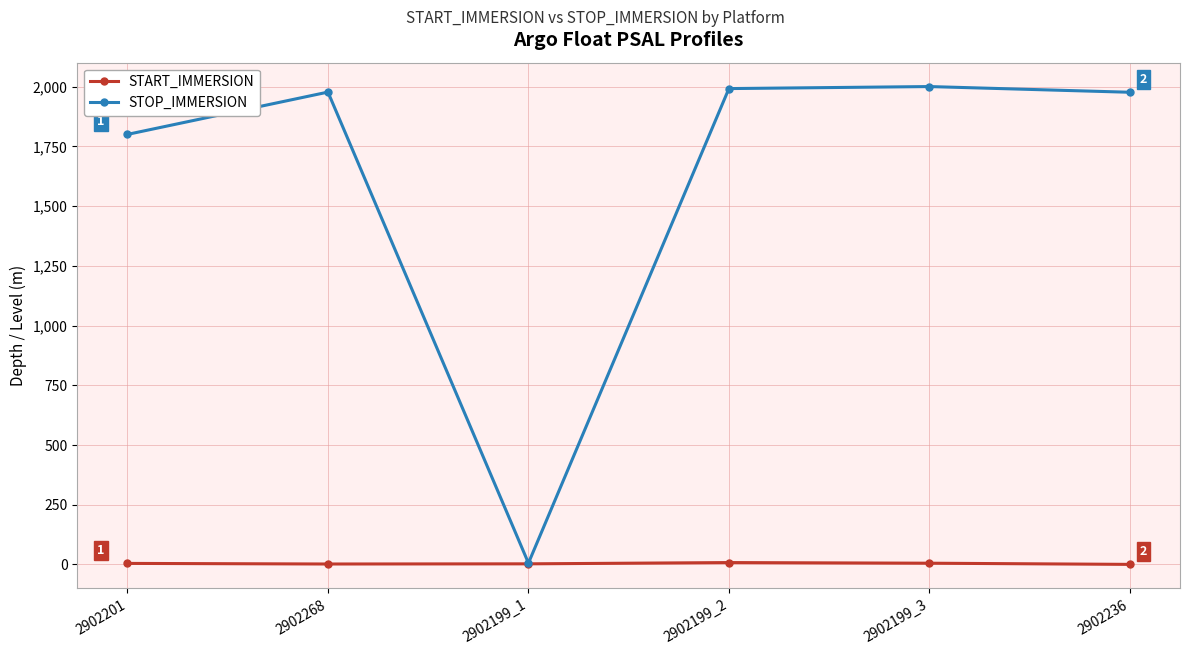

What is the difference between the maximum and minimum values in the START_IMMERSION series?

7.6